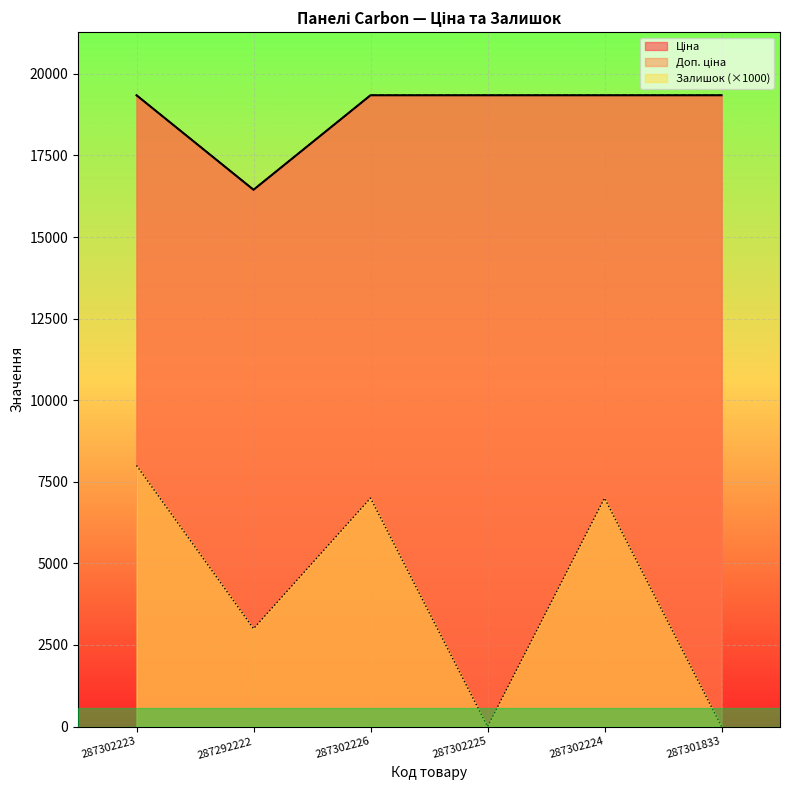

What is the approximate value of Доп. ціна at 287292222?

16448.2